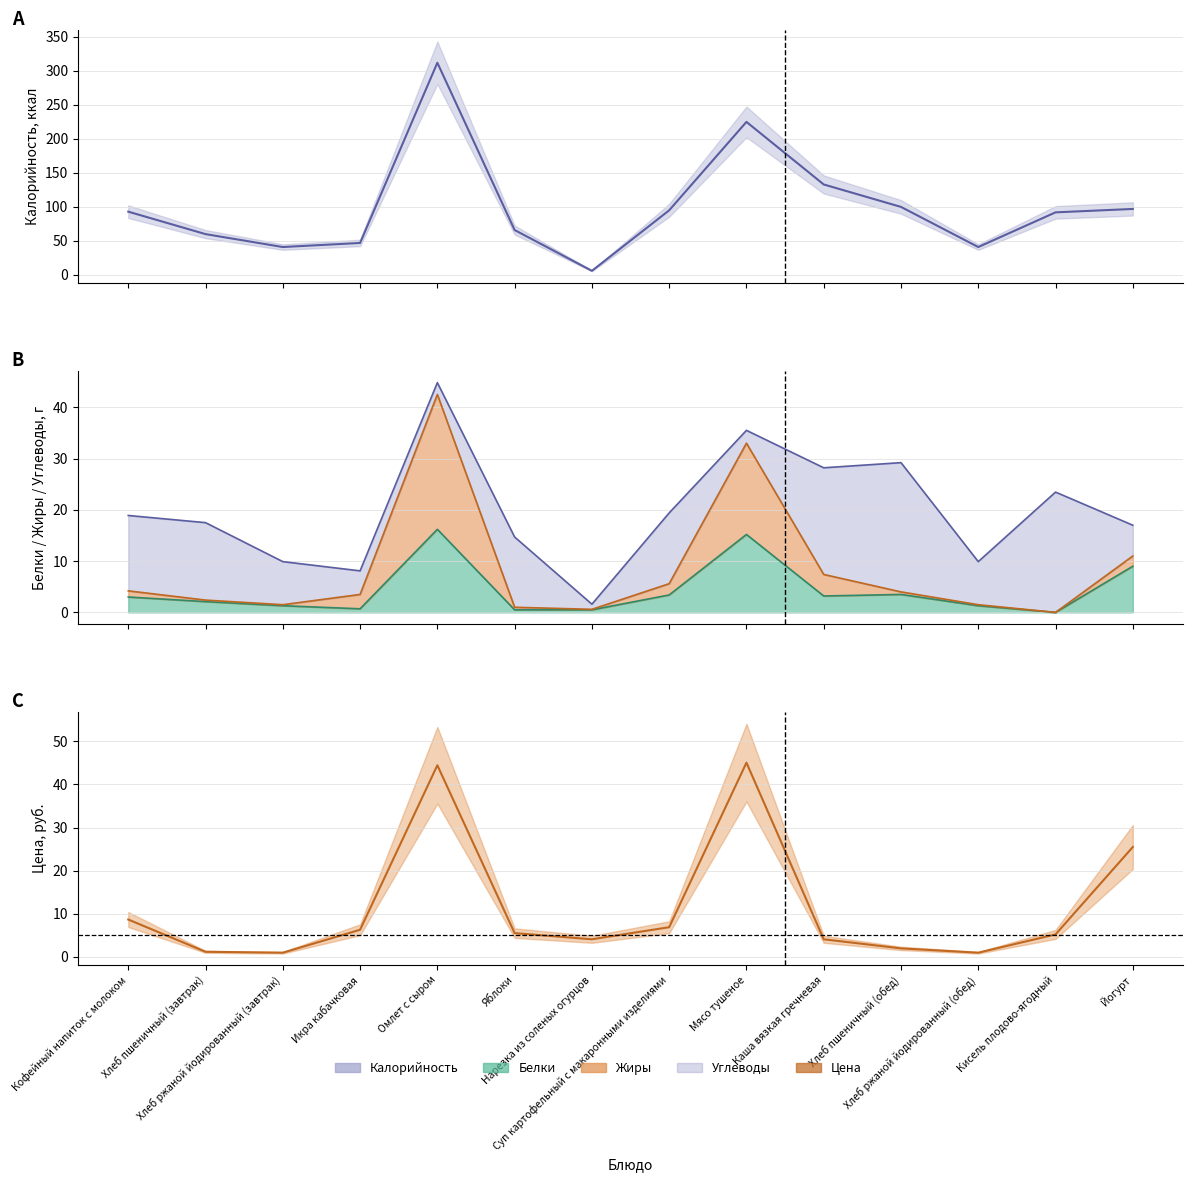

What is the difference between the maximum and minimum values in the Жиры series?

42.5